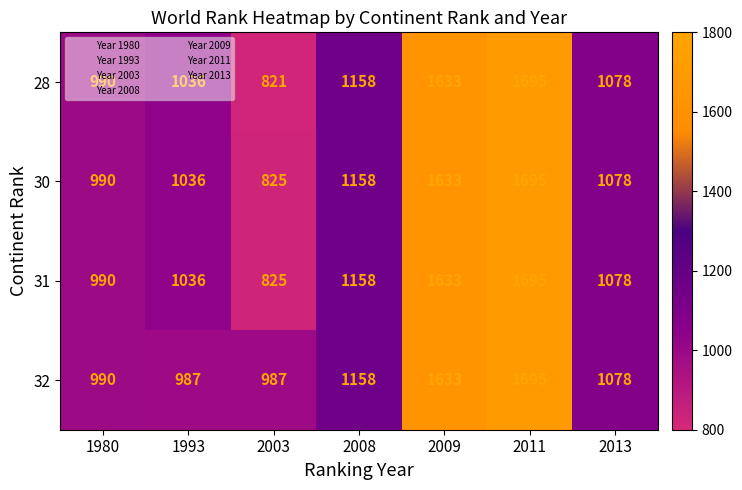

What is the difference between the second highest and second lowest values in the 32 series?

646